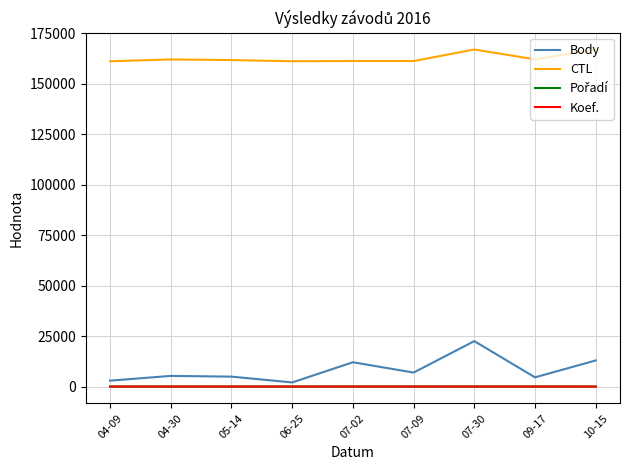

What is the sum of all Body values?

74178